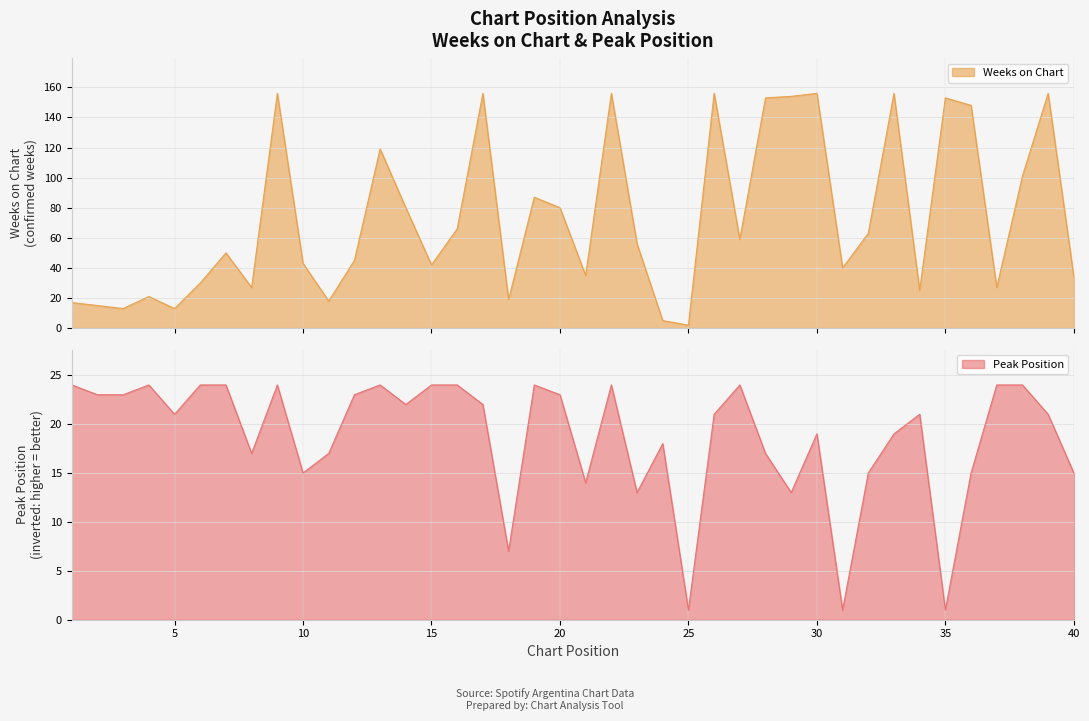

What is the value of the Peak Position point at the 13th from the left?

24